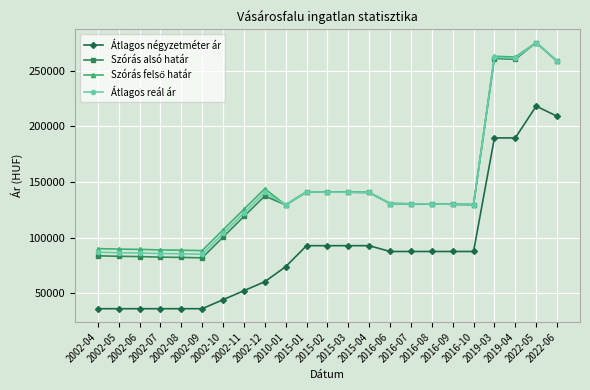

At how many categories does at least one series exceed 250837?

4